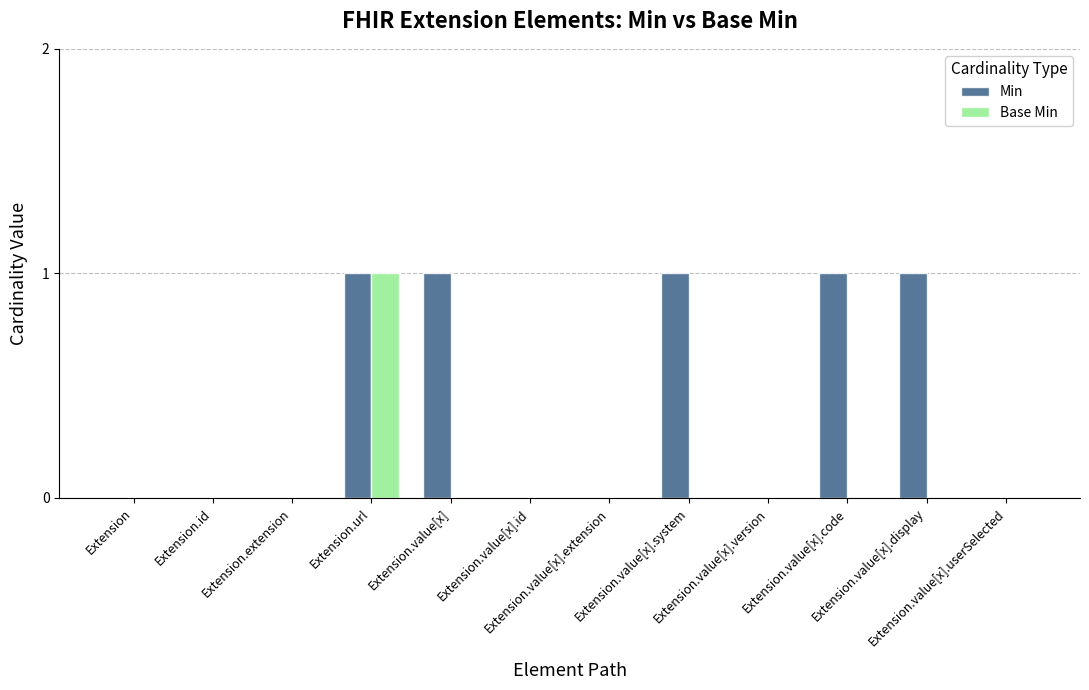

Which series has the largest total across all categories?

Min